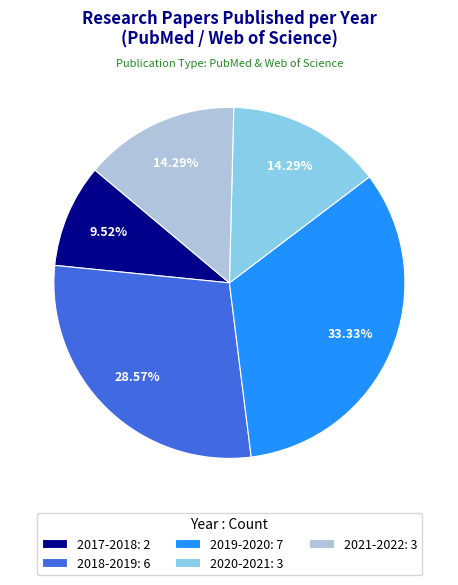

Is it true that 2017-2018 is 15% of the pie?

False